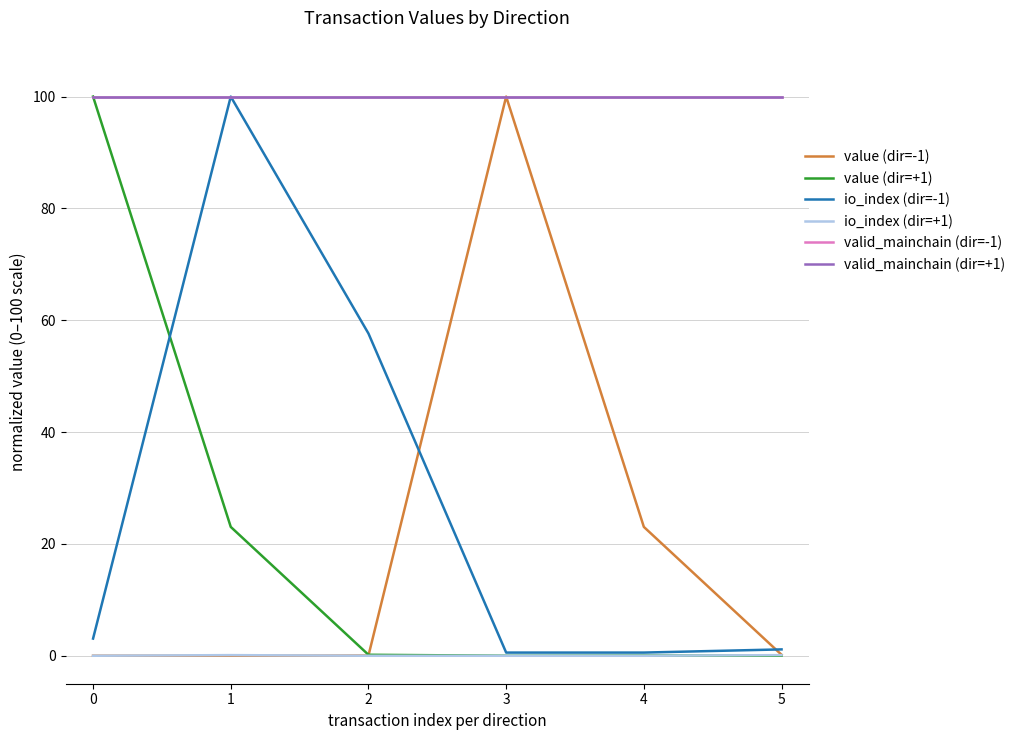

In io_index (dir=+1), how many points are higher than both neighbors (excluding endpoints)?

1